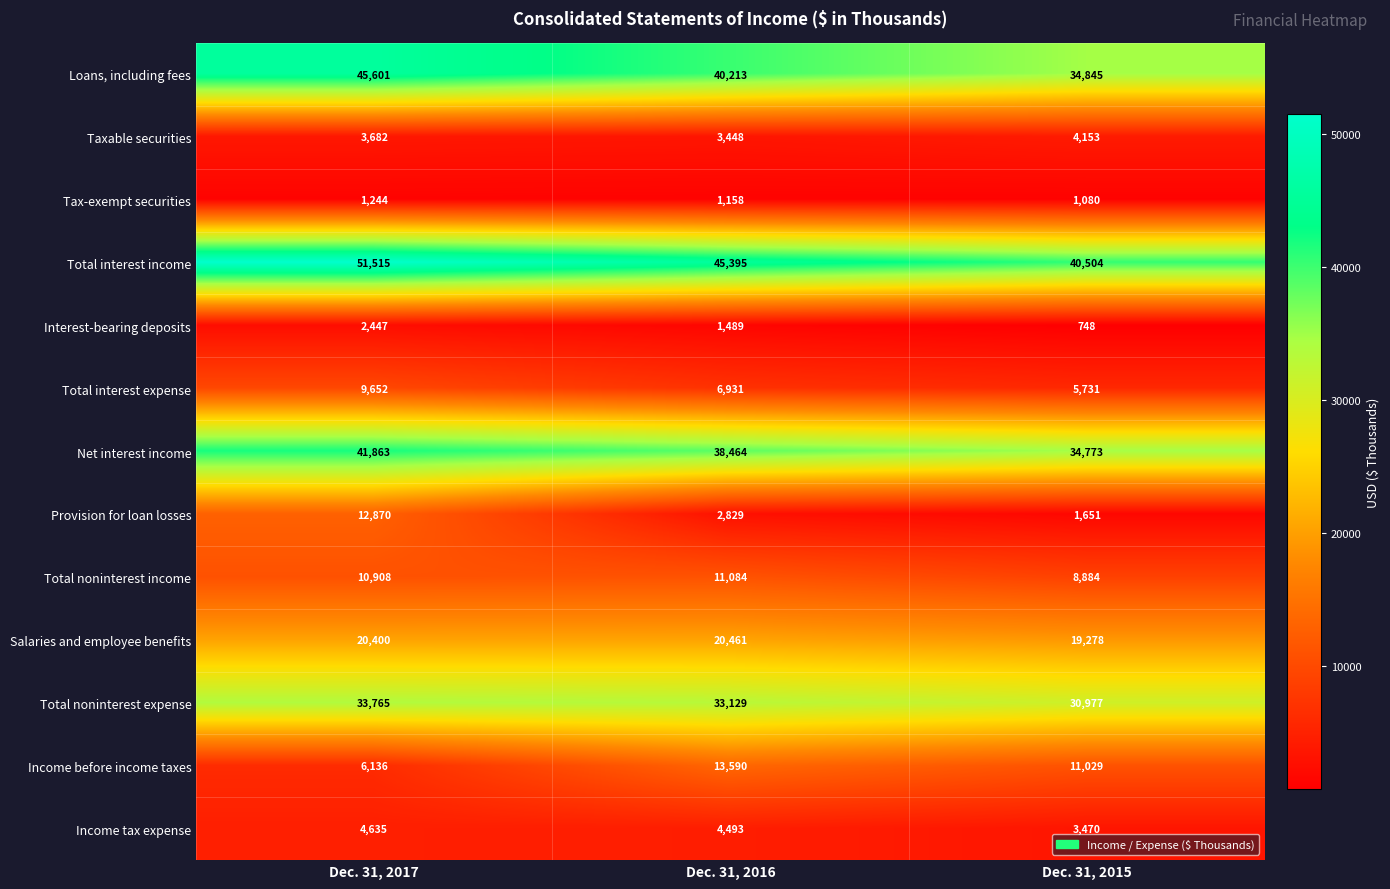

What is the difference between the maximum and second lowest values in the Taxable securities series?

471